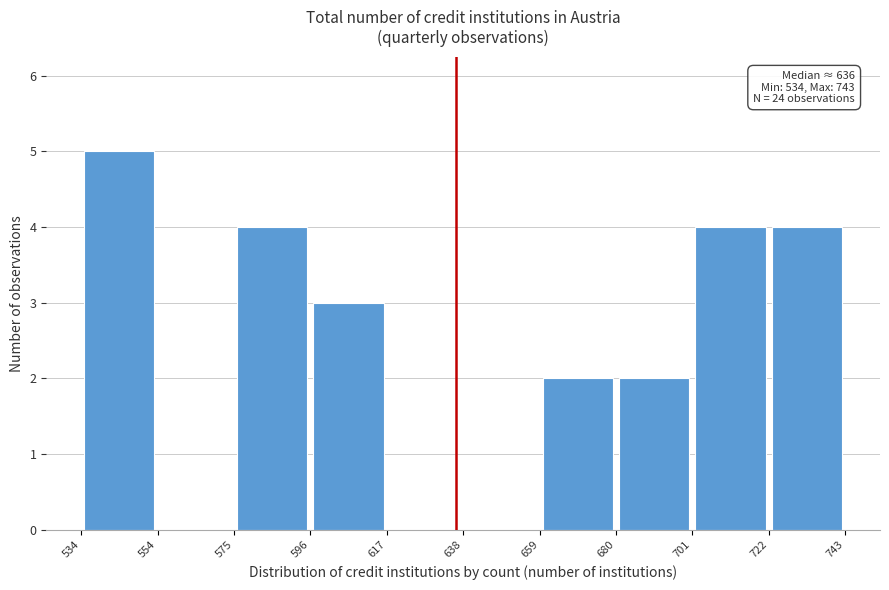

Which range on the x-axis has the tallest bar?

534 to 554